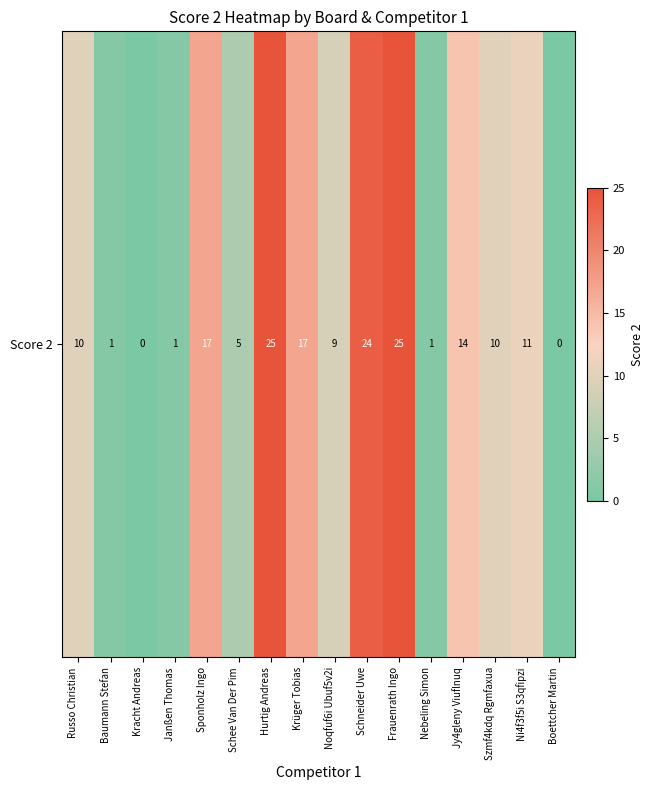

Reading left to right, extract all data points from this chart.

10	1	0	1	17	5	25	17	9	24	25	1	14	10	11	0